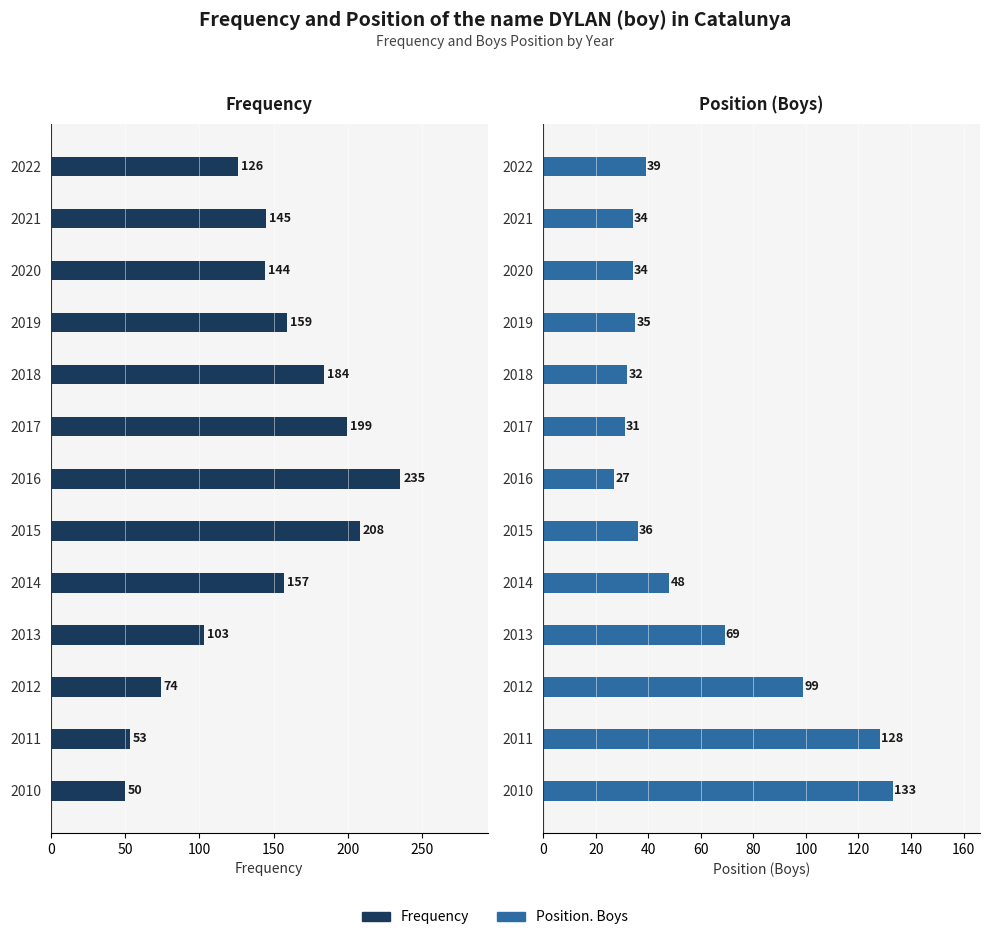

At how many categories does at least one series exceed 197?

3